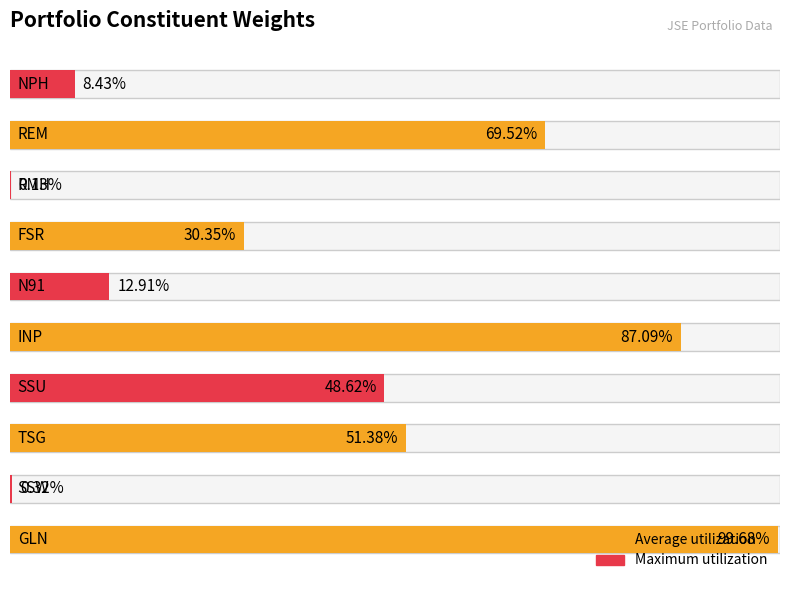

What is the sum of the values at N91 and INP?

1.0